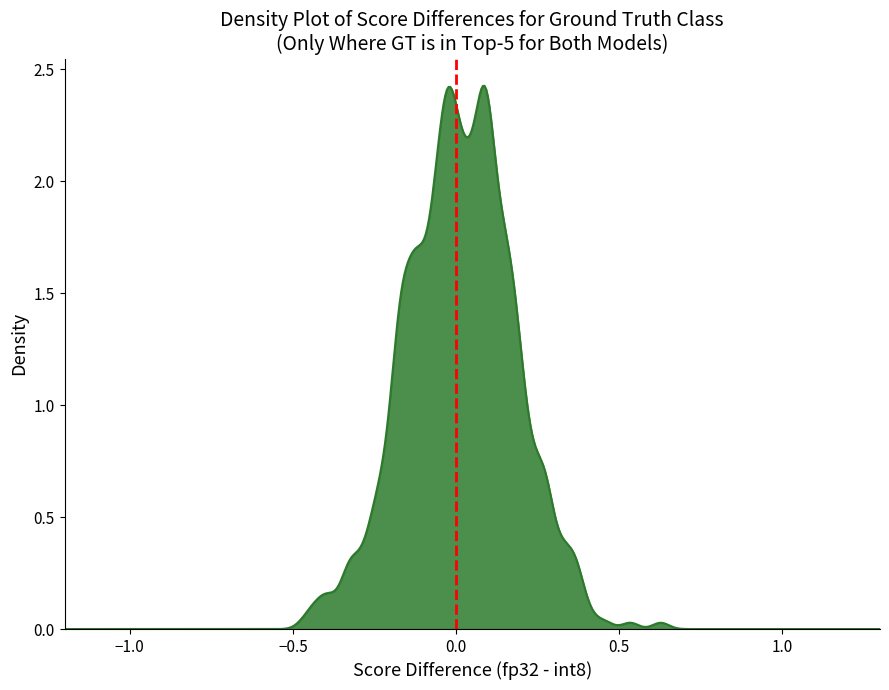

How many data points does each series have?

2